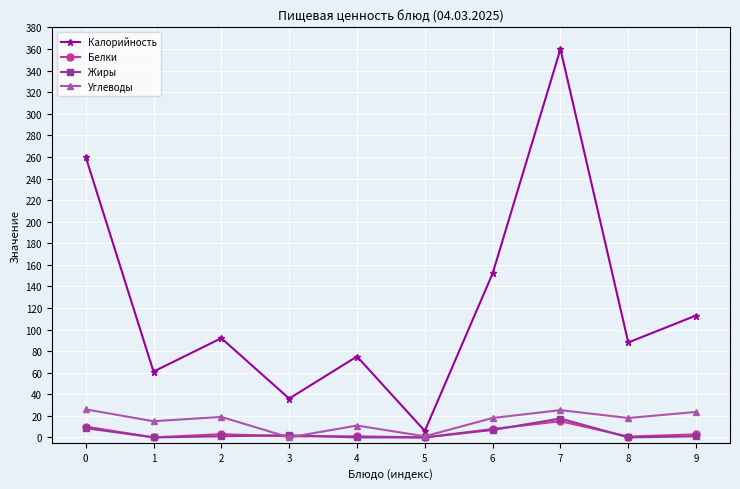

True or false: Углеводы and Калорийность intersect in this chart.

False